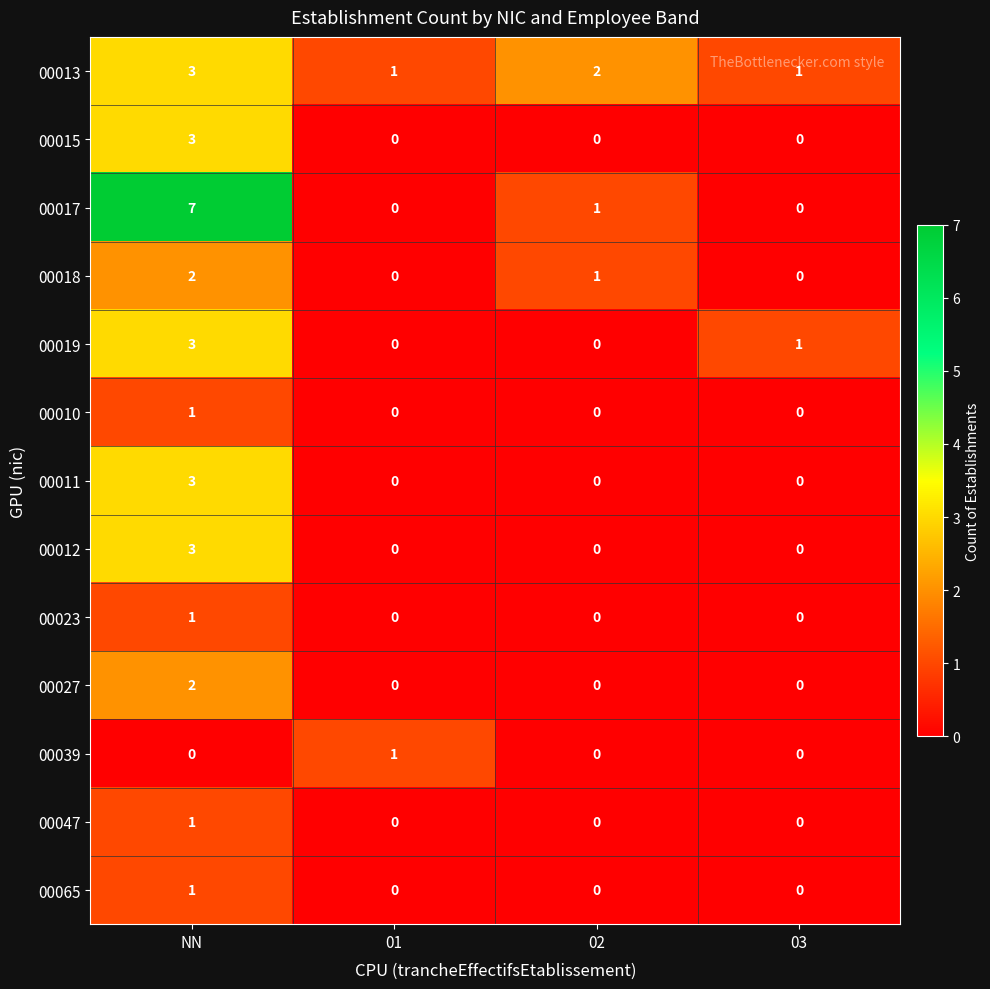

The 00027 series shows 0 at 03. True or false?

True